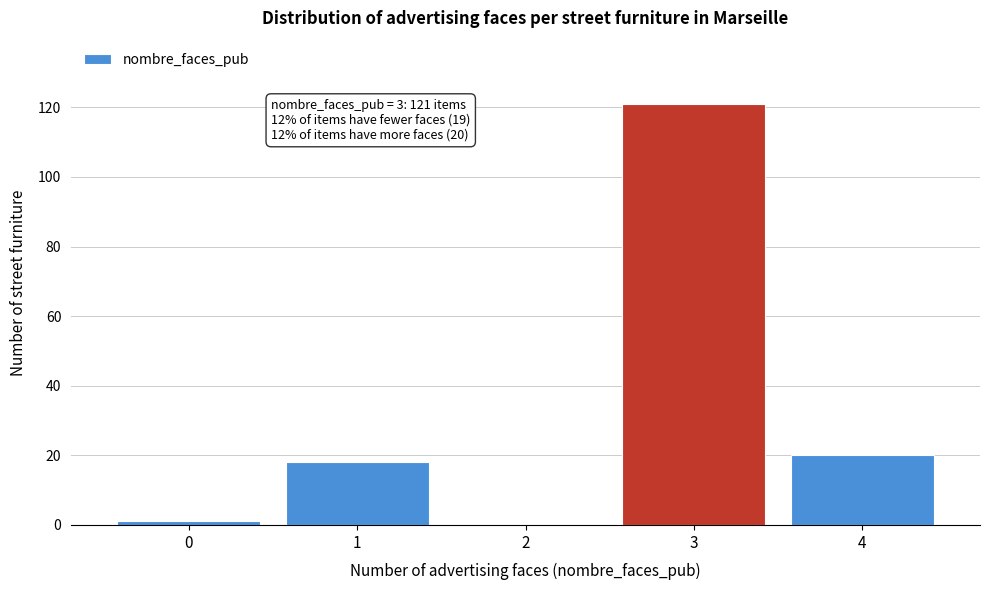

Reading right to left, what are all the values shown in this chart?

4=20	3=121	2=0	1=18	0=1